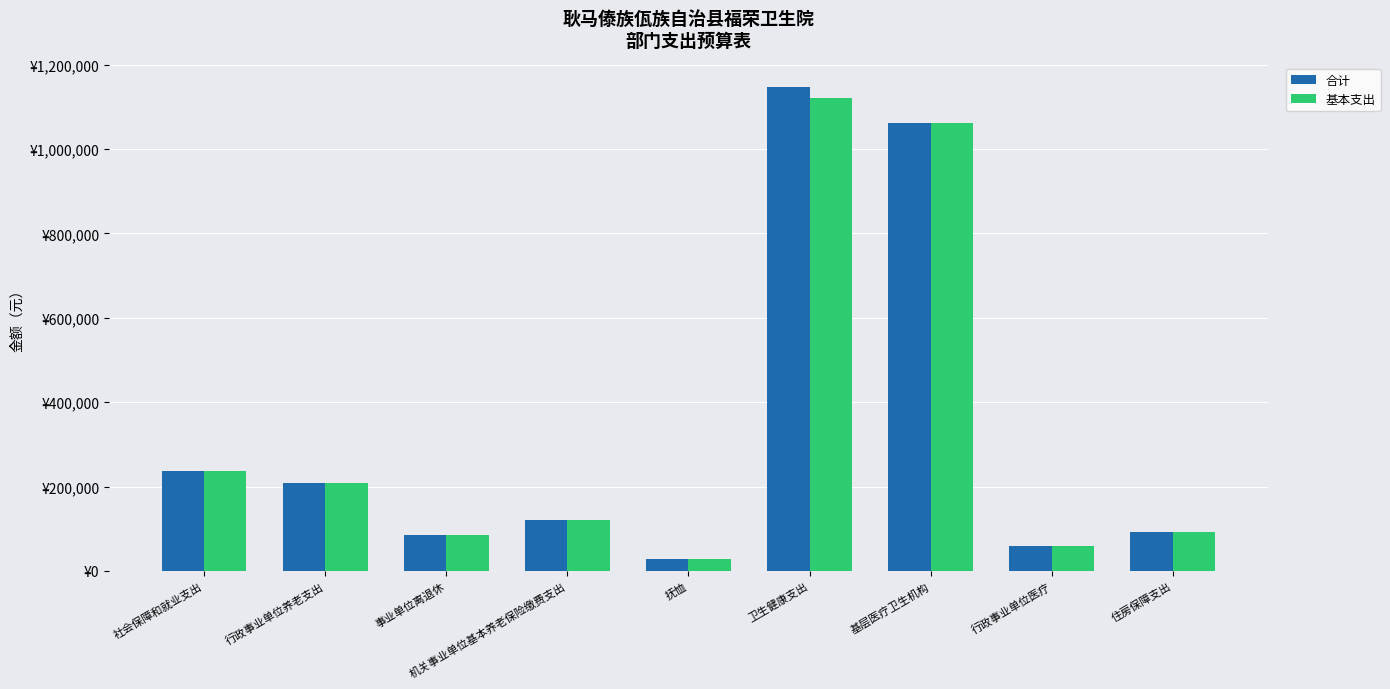

What is the approximate value of 基本支出 at 事业单位离退休?

85882.2